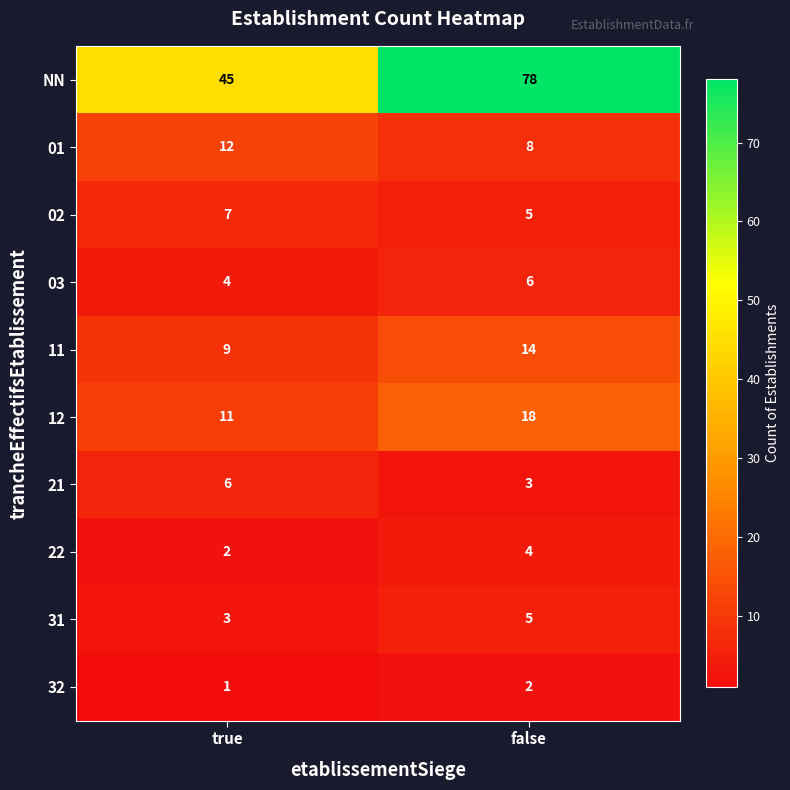

Rank the series at true from highest to lowest value.

NN, 01, 12, 11, 02, 21, 03, 31, 22, 32